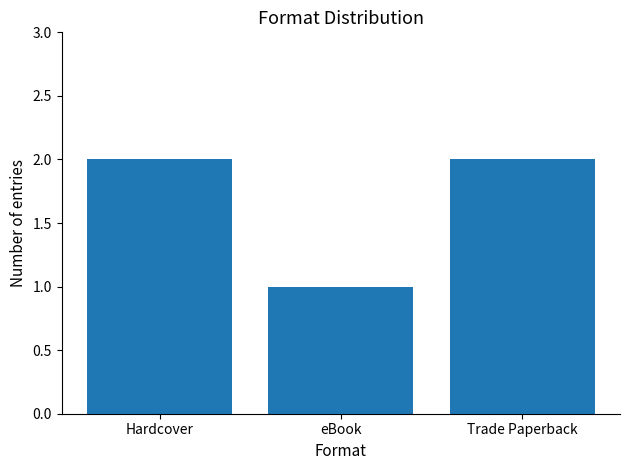

Between eBook and Trade Paperback, which is larger?

Trade Paperback